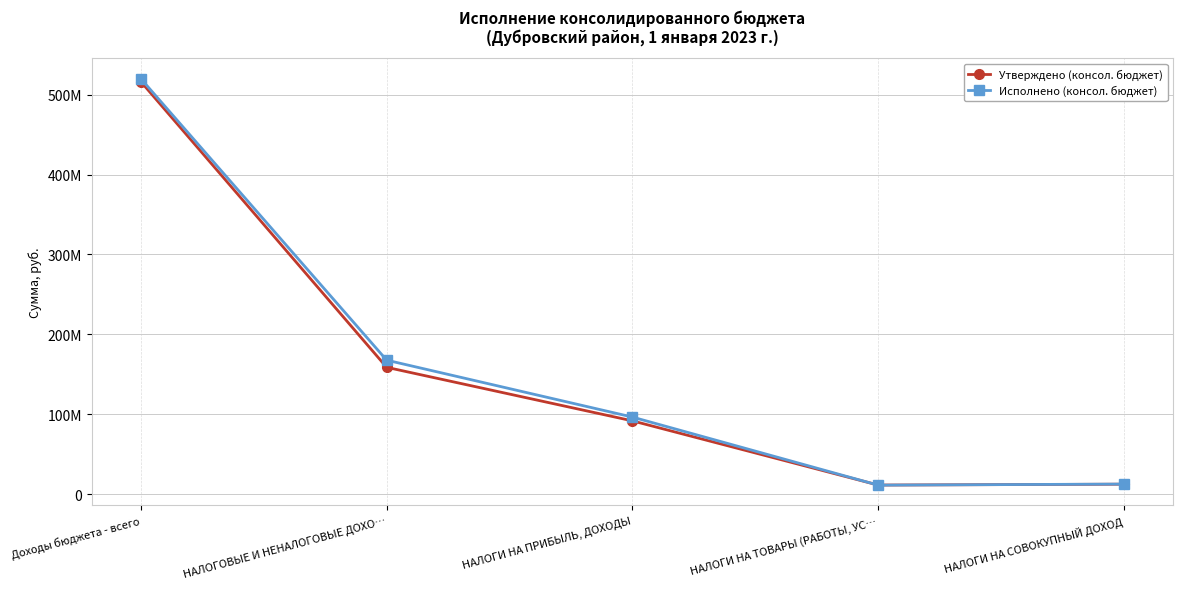

What is the difference between the maximum and minimum values in the Утверждено (консол. бюджет) series?

505140096.4